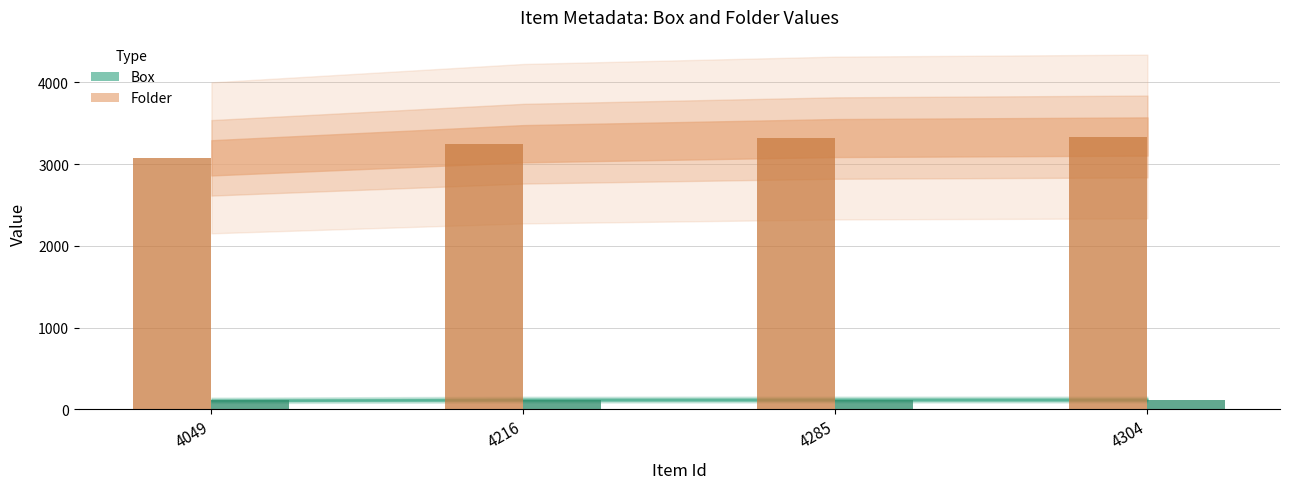

What is the maximum value shown in the chart?

3339